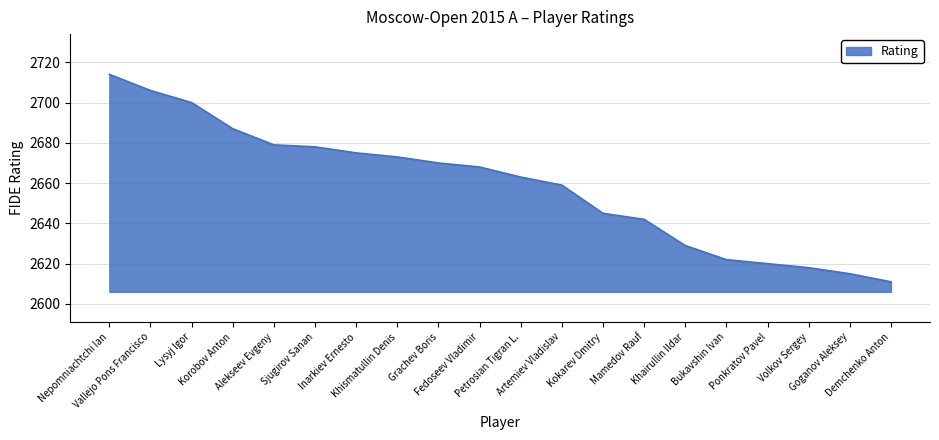

How many categories are shown in the chart?

20